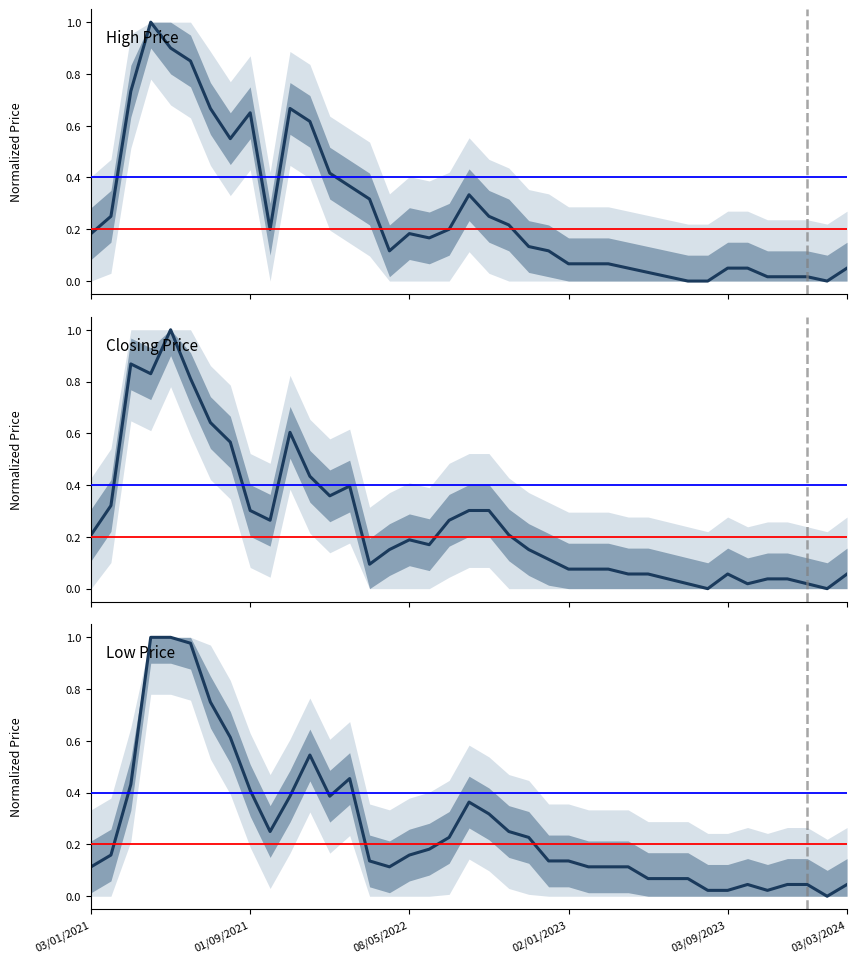

How many times do Closing Price and Low Price cross each other?

11